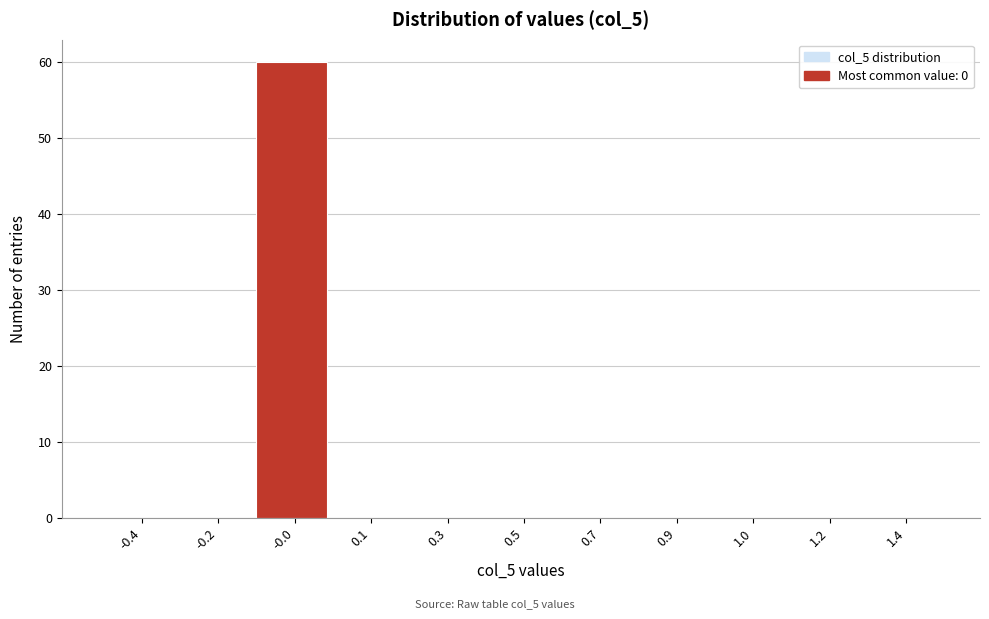

Reading left to right, what are all the values shown in this chart?

-0.4=0	-0.2=0	-0.0=60	0.1=0	0.3=0	0.5=0	0.7=0	0.9=0	1.0=0	1.2=0	1.4=0